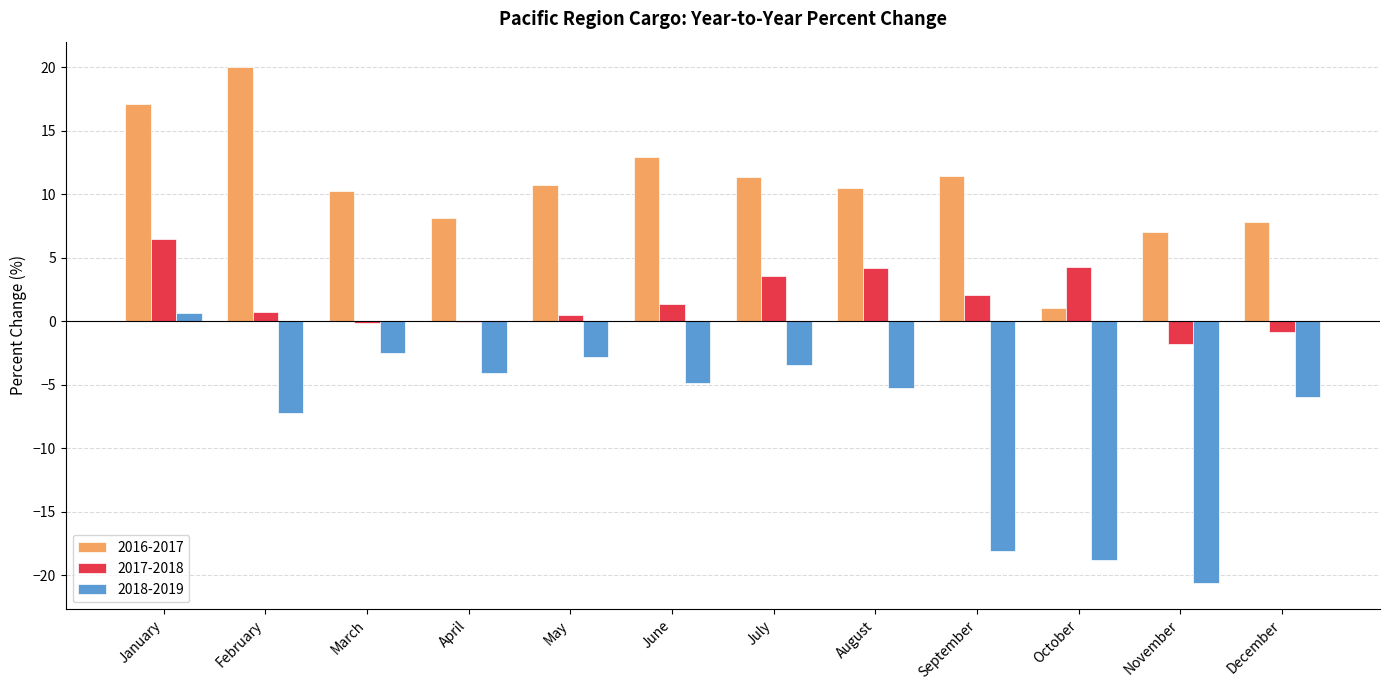

The value of 2018-2019 at June is -3.4. True or false?

False